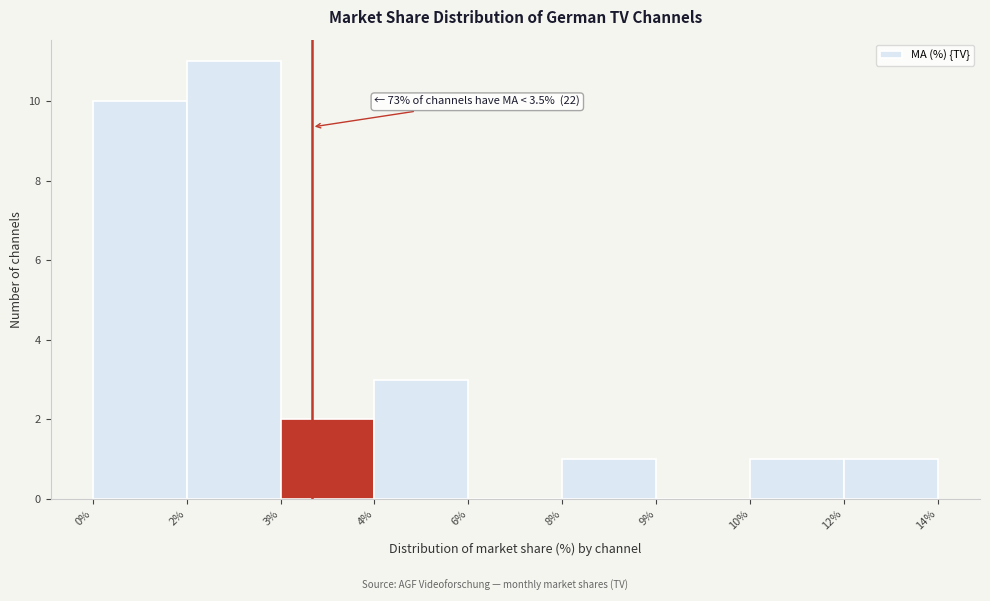

Reading left to right, list all the values displayed in this chart.

0%=10	2%=11	3%=2	4%=3	6%=0	8%=1	9%=0	10%=1	12%=1